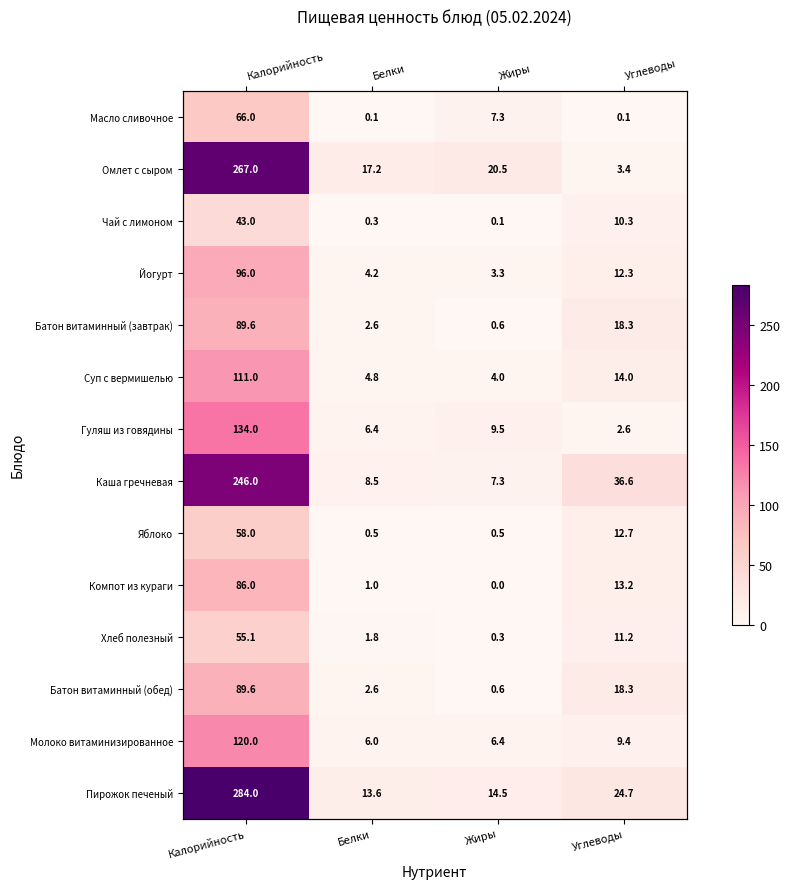

At which label is Батон витаминный (обед) closest to 45?

Углеводы